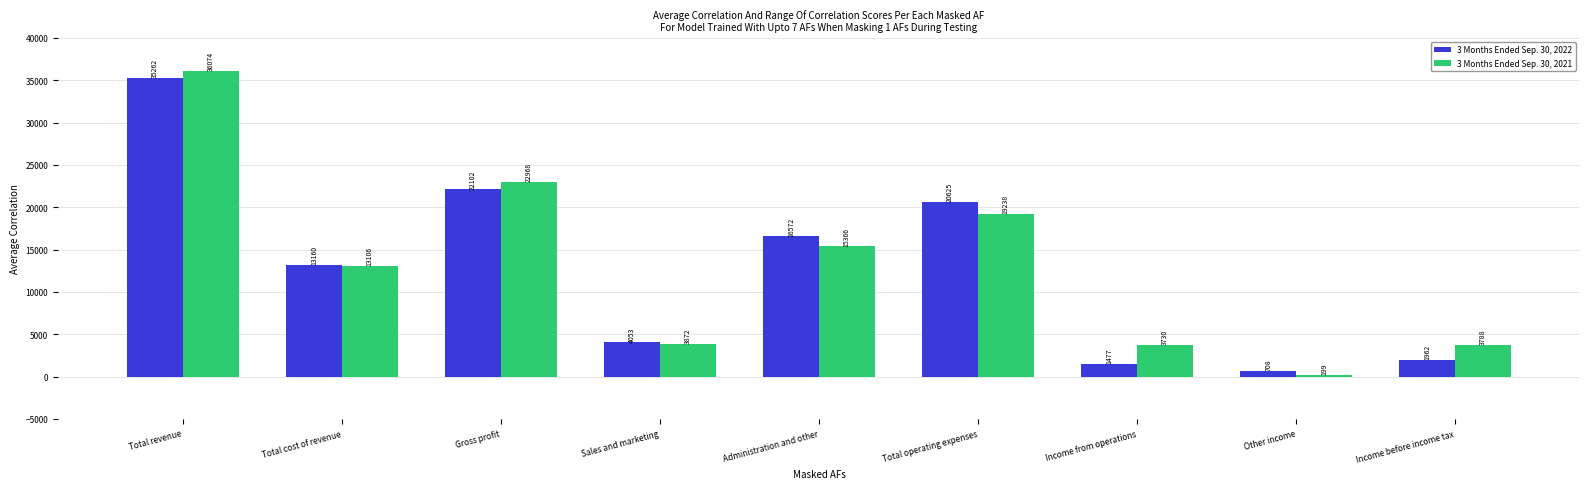

Where does the 3 Months Ended Sep. 30, 2021 series first go above 13106?

Total revenue